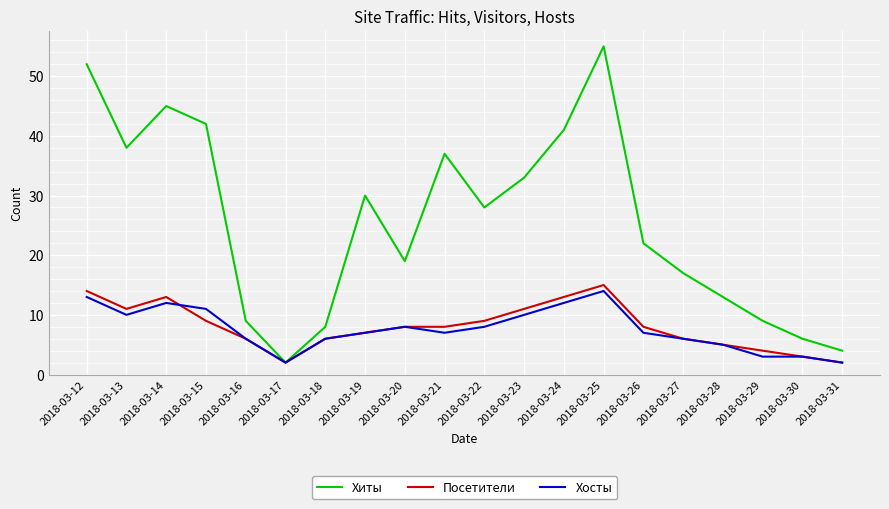

Where is the first local minimum for Посетители?

2018-03-13